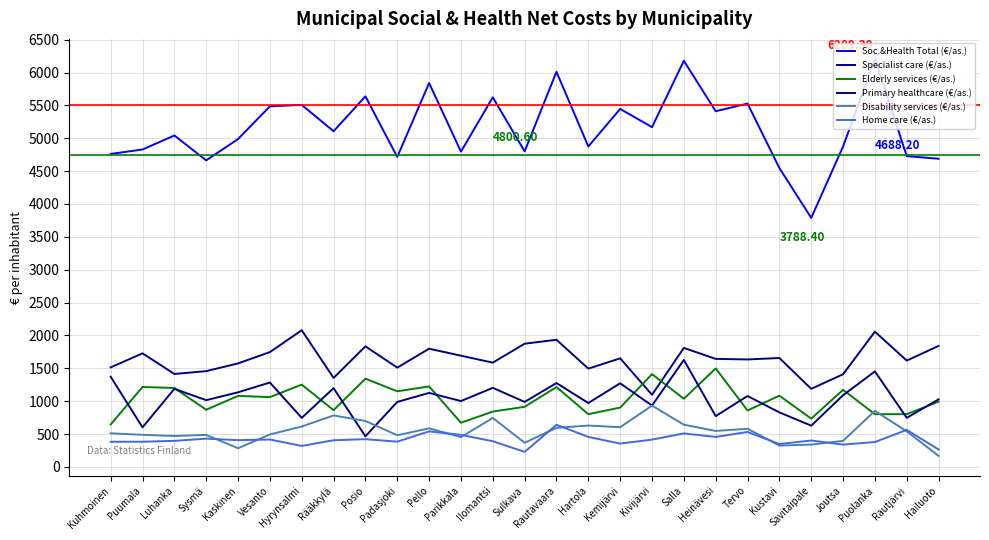

Between Puolanka and Hartola, which is larger?

Puolanka